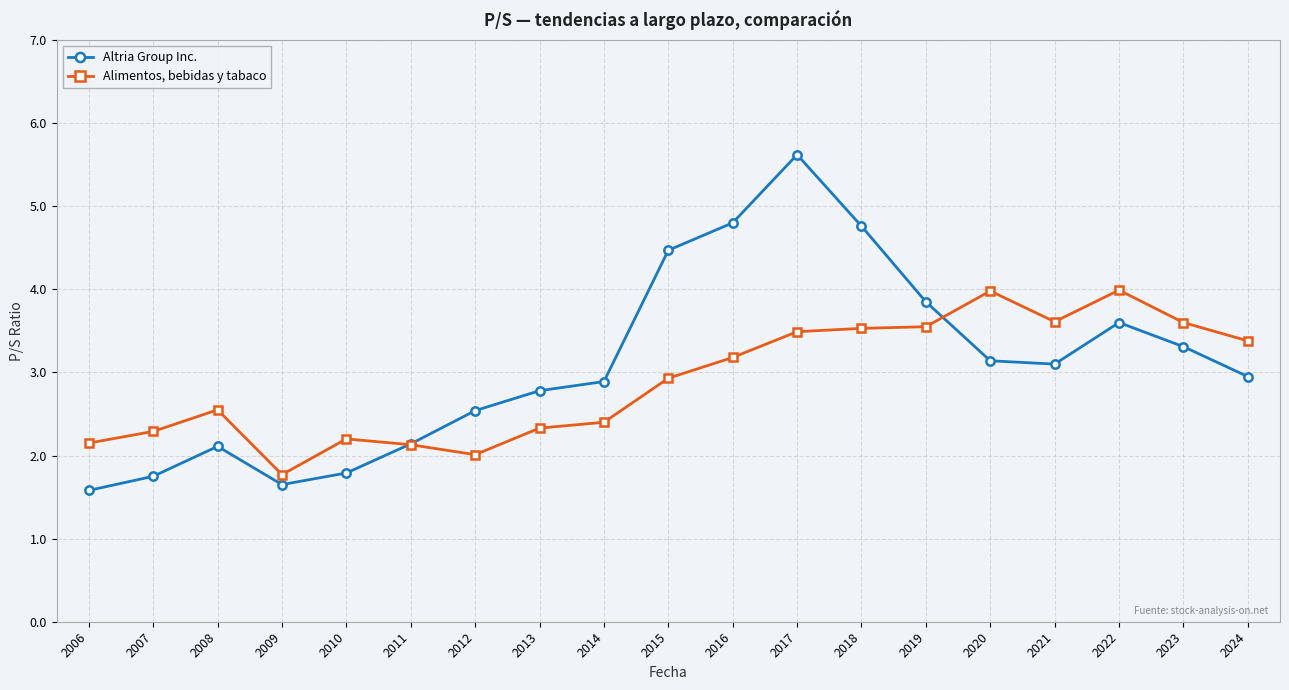

Read the Altria Group Inc. value at 2017.

5.6